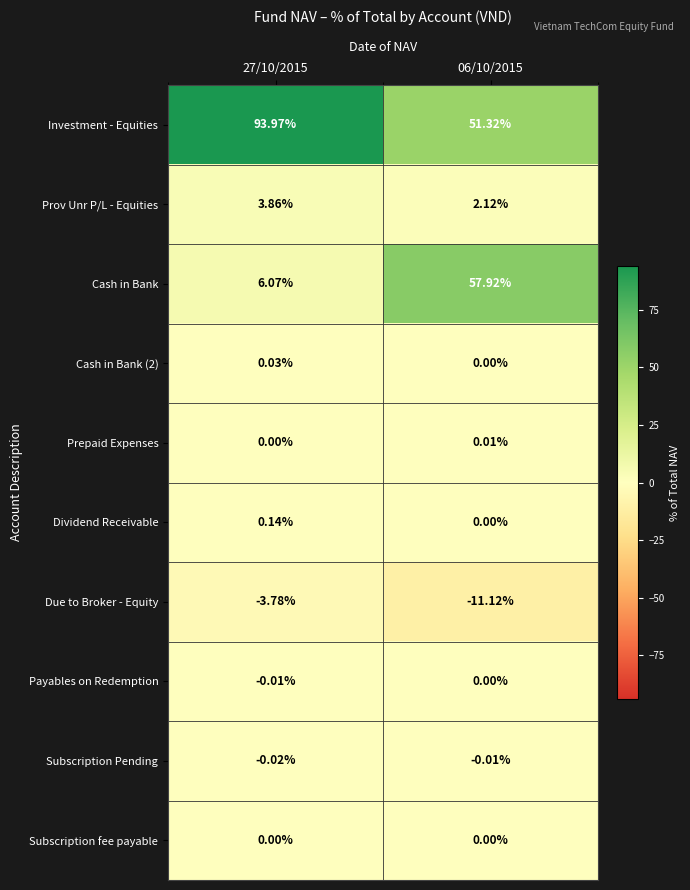

What is the maximum value shown in the chart?

94.0